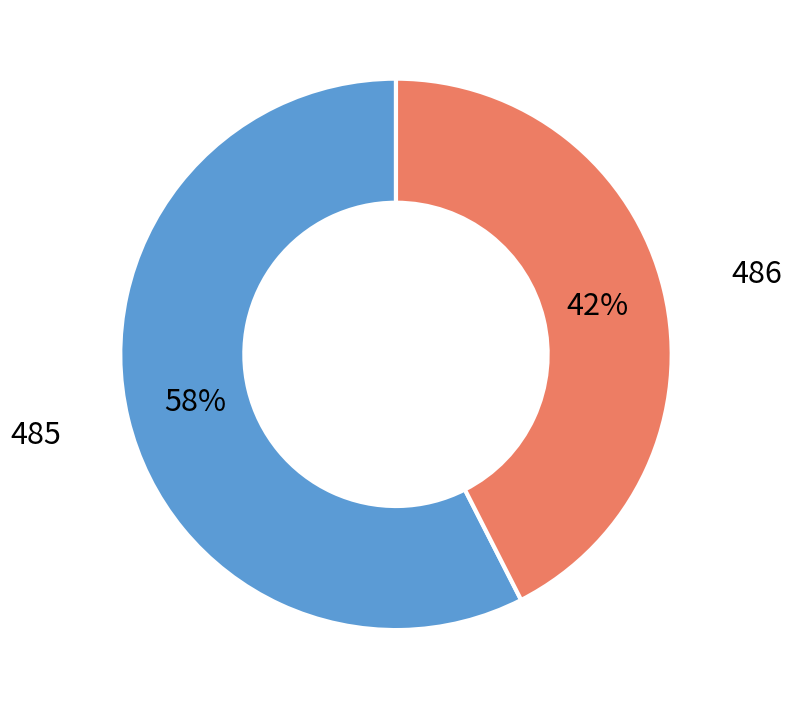

Does any single category account for the majority?

Yes